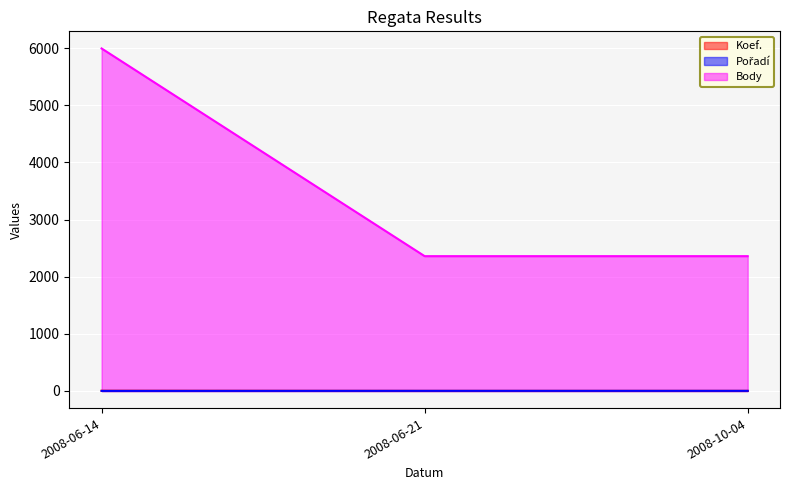

What is the sum of the Pořadí values at 2008-06-21 and 2008-10-04?

4